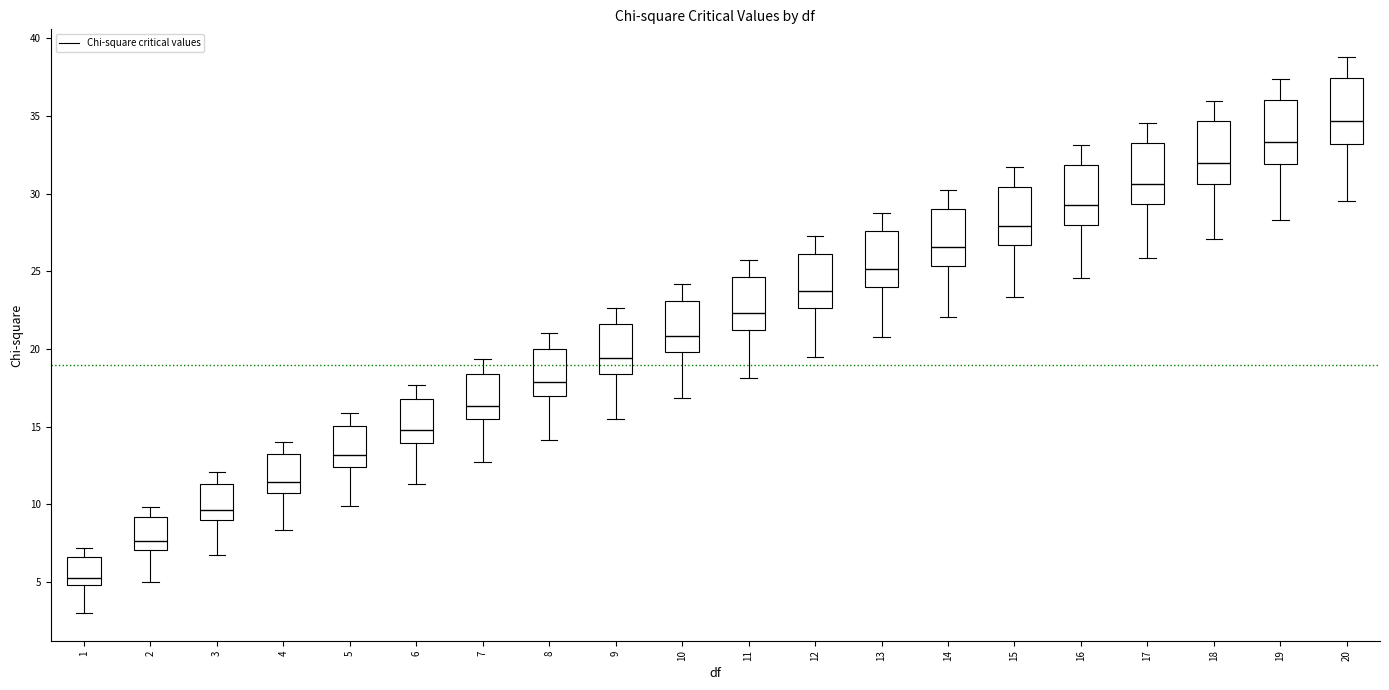

Reading left to right, read every box against the y-axis: the position of its median line, the range the box covers, and the ends of its whiskers. The values are not printed on the chart, so give them approximately, as read against the axis.

1: median 5.5, box 5.0 to 6.5, whiskers 3.0 to 7.0
2: median 7.5, box 7.0 to 9.0, whiskers 5.0 to 10.0
3: median 9.5, box 9.0 to 11.5, whiskers 7.0 to 12.0
4: median 11.5, box 10.5 to 13.0, whiskers 8.5 to 14.0
5: median 13.0, box 12.5 to 15.0, whiskers 10.0 to 16.0
6: median 15.0, box 14.0 to 16.5, whiskers 11.5 to 17.5
7: median 16.5, box 15.5 to 18.5, whiskers 12.5 to 19.5
8: median 18.0, box 17.0 to 20.0, whiskers 14.0 to 21.0
9: median 19.5, box 18.5 to 21.5, whiskers 15.5 to 22.5
10: median 21.0, box 20.0 to 23.0, whiskers 17.0 to 24.0
11: median 22.5, box 21.0 to 24.5, whiskers 18.0 to 25.5
12: median 23.5, box 22.5 to 26.0, whiskers 19.5 to 27.5
13: median 25.0, box 24.0 to 27.5, whiskers 21.0 to 29.0
14: median 26.5, box 25.5 to 29.0, whiskers 22.0 to 30.0
15: median 28.0, box 26.5 to 30.5, whiskers 23.5 to 31.5
16: median 29.5, box 28.0 to 32.0, whiskers 24.5 to 33.0
17: median 30.5, box 29.5 to 33.5, whiskers 26.0 to 34.5
18: median 32.0, box 30.5 to 34.5, whiskers 27.0 to 36.0
19: median 33.5, box 32.0 to 36.0, whiskers 28.5 to 37.5
20: median 34.5, box 33.0 to 37.5, whiskers 29.5 to 39.0